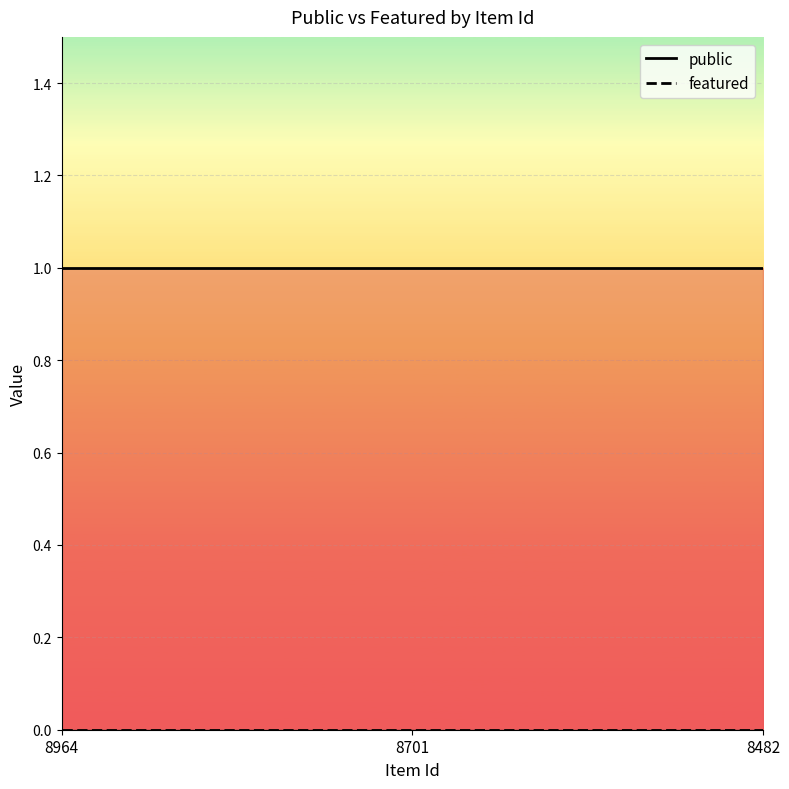

Which series changed the most between 8964 and 8482?

public